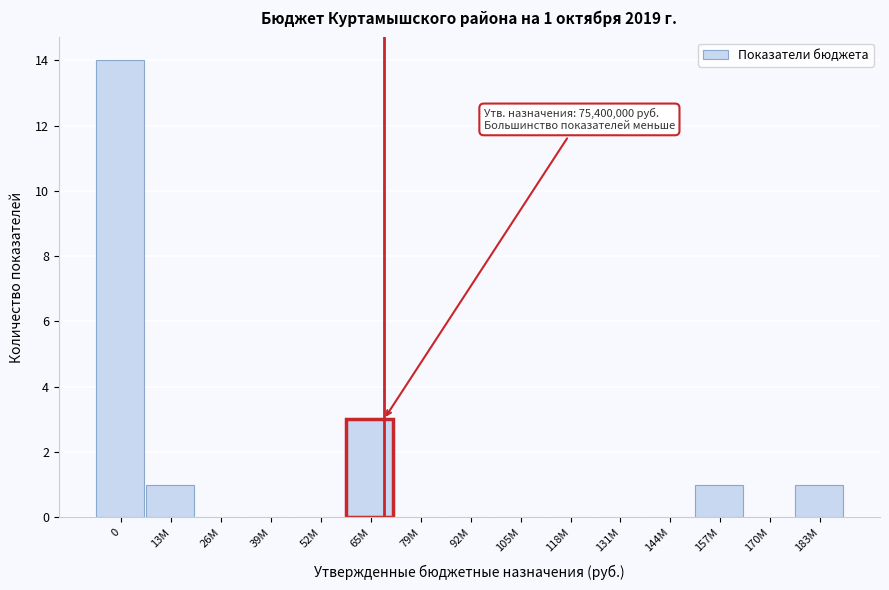

Reading right to left, extract all data points from this chart.

183M=1	170M=0	157M=1	144M=0	131M=0	118M=0	105M=0	92M=0	79M=0	65M=3	52M=0	39M=0	26M=0	13M=1	0=14